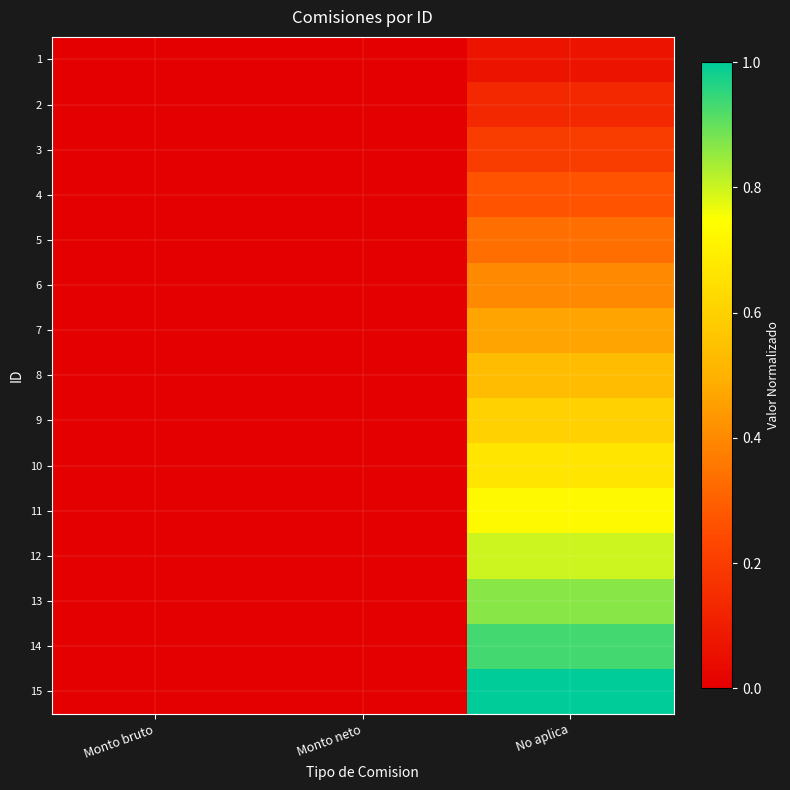

At which category is the sum across all series the highest?

No aplica